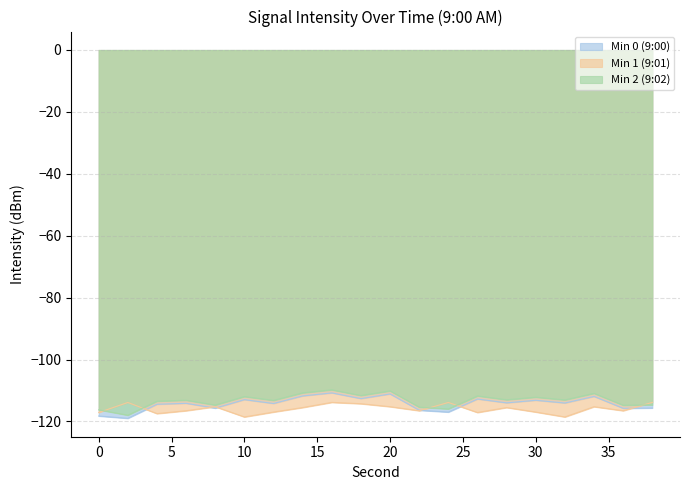

At which label is Min 1 (9:01) closest to -116?

14